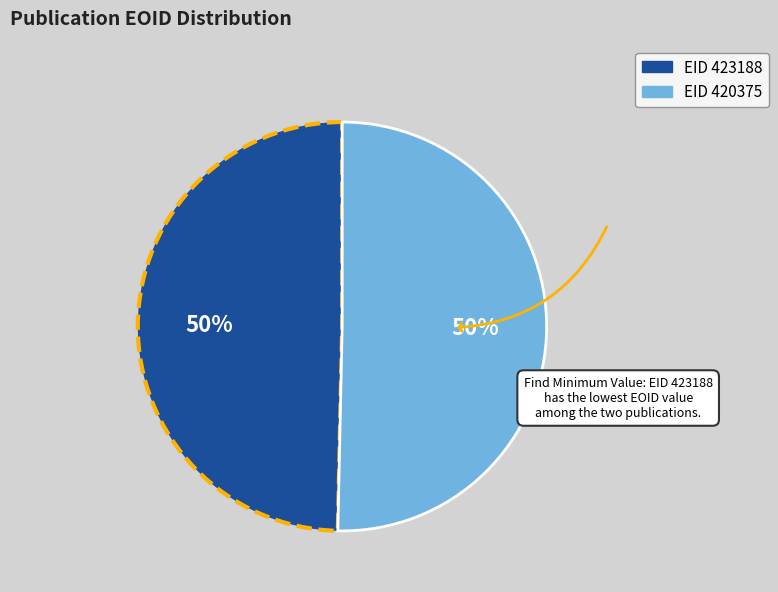

What is the ratio of the value at EID 420375 to the value at EID 423188?

1.0